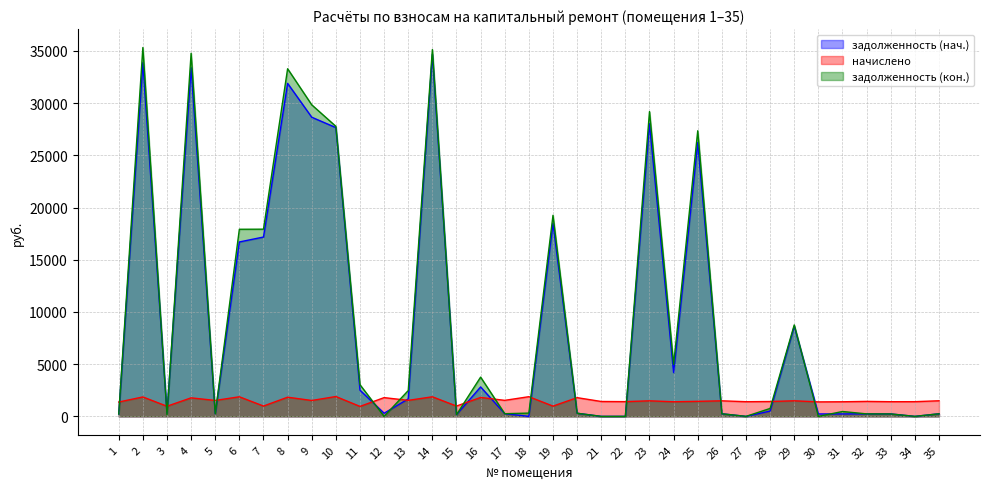

Reading left to right, extract all data points from this chart.

задолженность (нач.): 229.0	33881.4	323.7	33396.6	254.4	16706.7	17179.1	31900.6	28656.0	27663.1	2510.1	299.4	1675.7	34682.2	164.8	2819.2	256.5	0.0	18493.9	298.9	0.0	1.2	28033.8	4197.3	26236.4	248.3	0.0	507.2	8643.8	231.2	233.2	239.2	235.2	0.0	249.1
начислено: 1373.8	1860.3	971.2	1774.4	1526.4	1876.2	989.0	1836.5	1522.6	1901.0	954.0	1796.7	1532.8	1876.2	989.0	1811.9	1534.7	1885.7	982.6	1793.5	1425.9	1411.9	1489.5	1399.9	1440.5	1489.9	1404.9	1423.7	1491.4	1387.1	1399.2	1435.1	1405.6	1408.4	1494.6
задолженность (кон.): 229.0	35332.3	161.9	34780.6	254.4	17923.3	17932.3	33299.2	29843.5	27783.9	3032.5	0.0	2473.4	35132.8	164.8	3759.8	255.4	314.3	19260.2	298.9	0.0	2.1	29195.5	4972.3	27359.9	248.3	0.0	759.3	8759.2	0.0	466.4	239.2	233.8	0.0	249.1